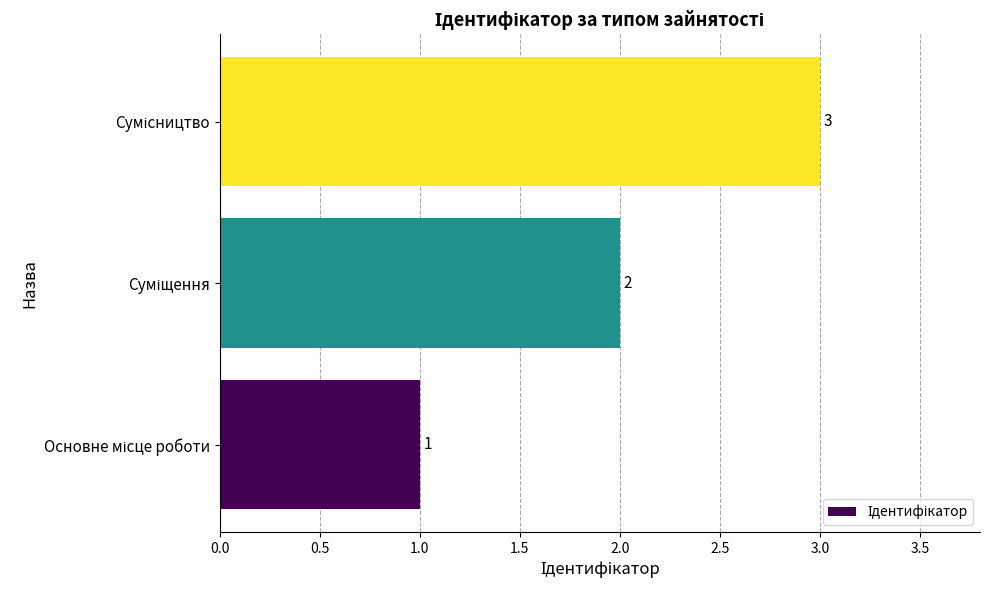

What is the sum of all values?

6